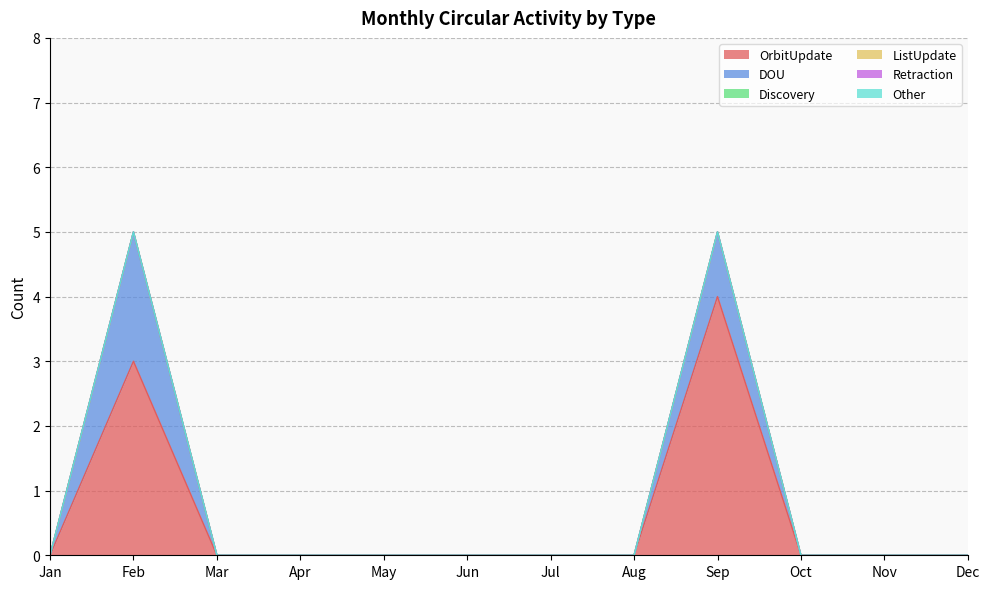

How many categories are shown in the chart?

12